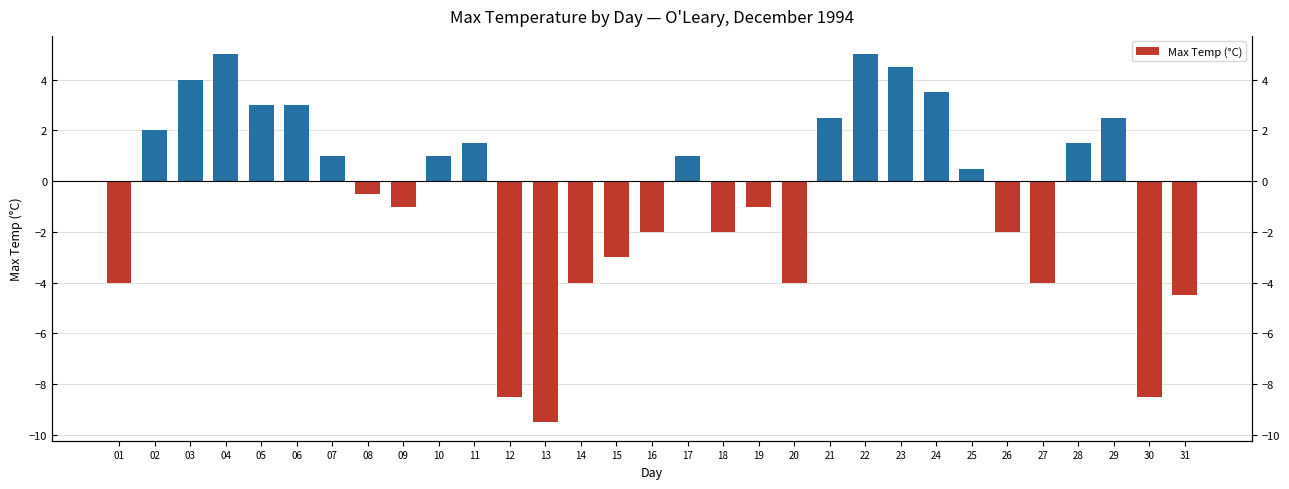

What is the minimum value shown in the chart?

-9.5